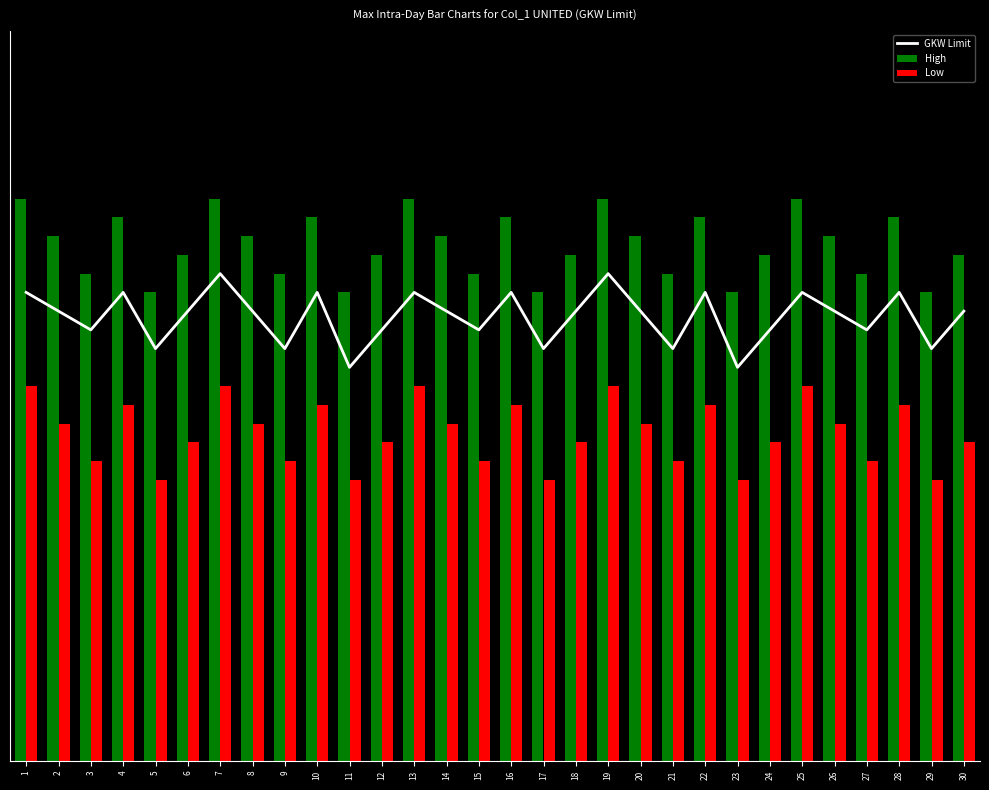

What is the value of the High bar at the 19th from the left?

30